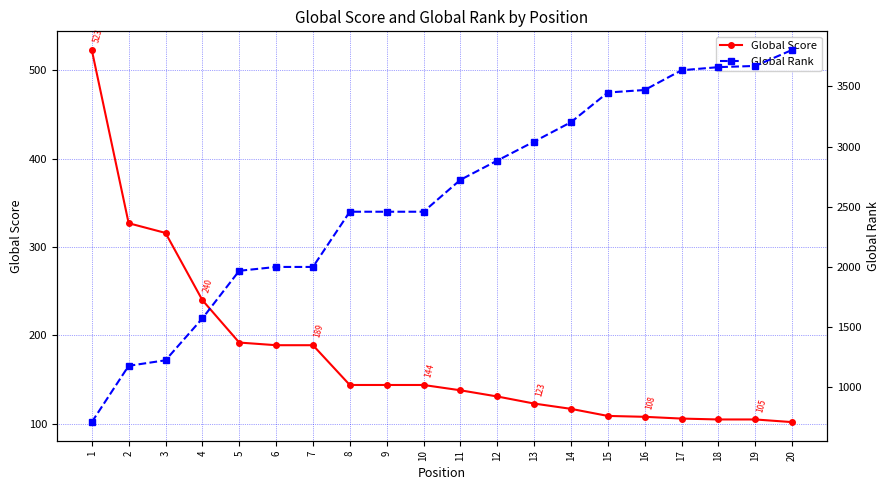

What is the lowest value of the Global Rank series?

709